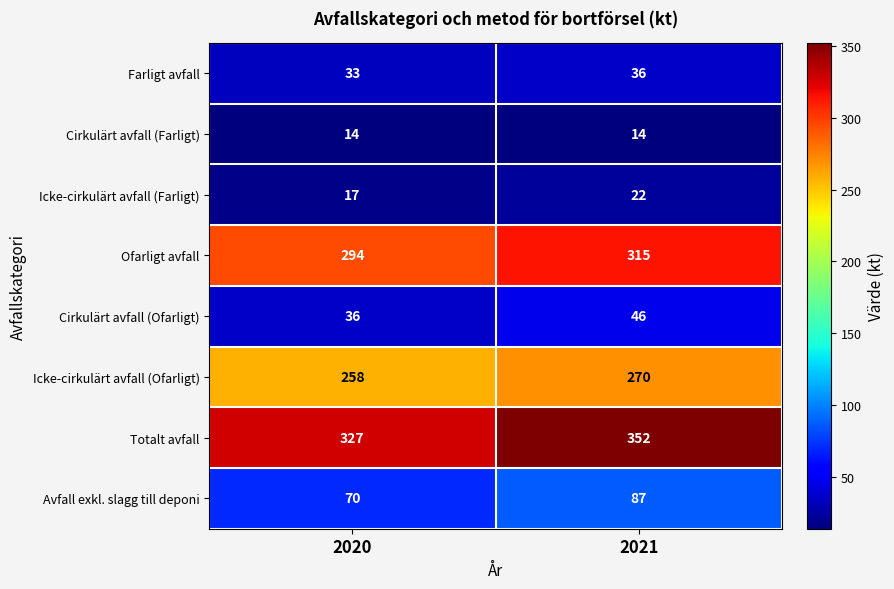

What is the greatest value displayed?

352